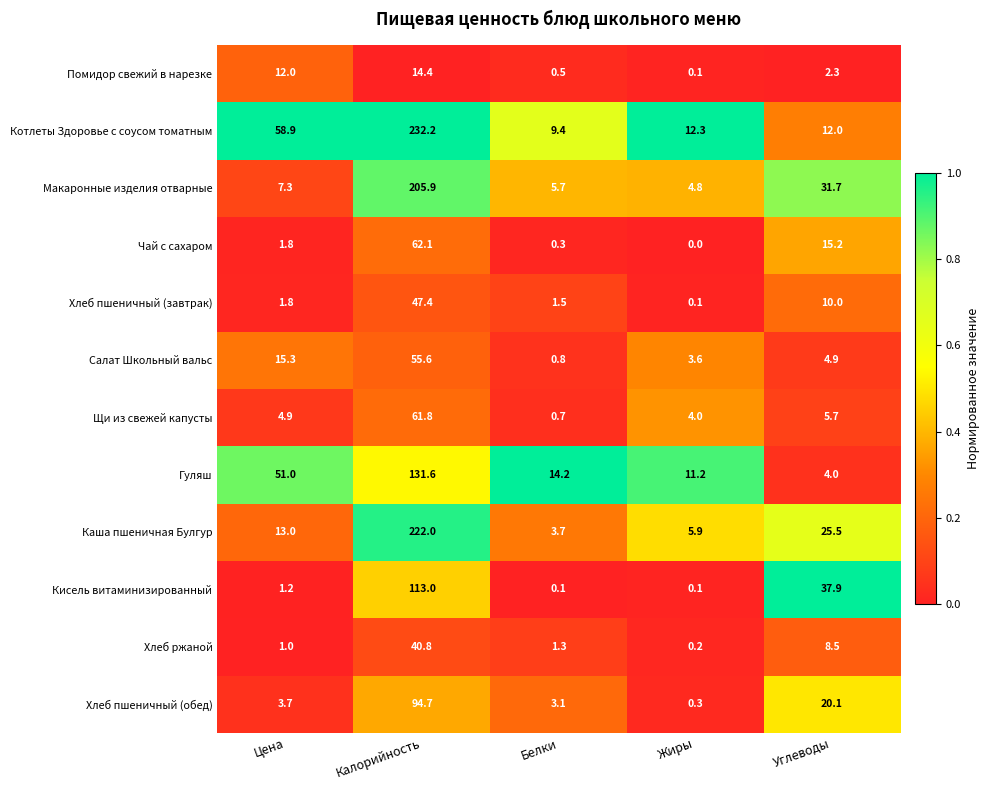

What is the difference between the Хлеб пшеничный (завтрак) values at Калорийность and Жиры?

47.3